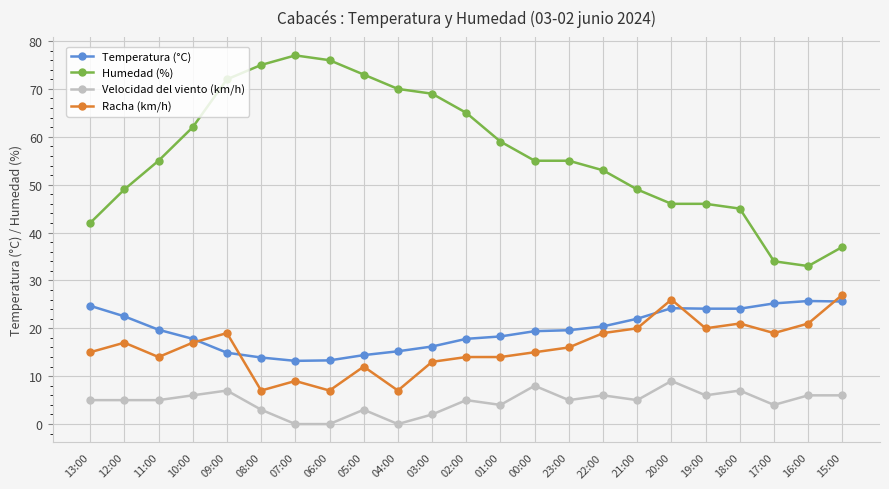

True or false: Racha (km/h) and Velocidad del viento (km/h) cross at least once.

False